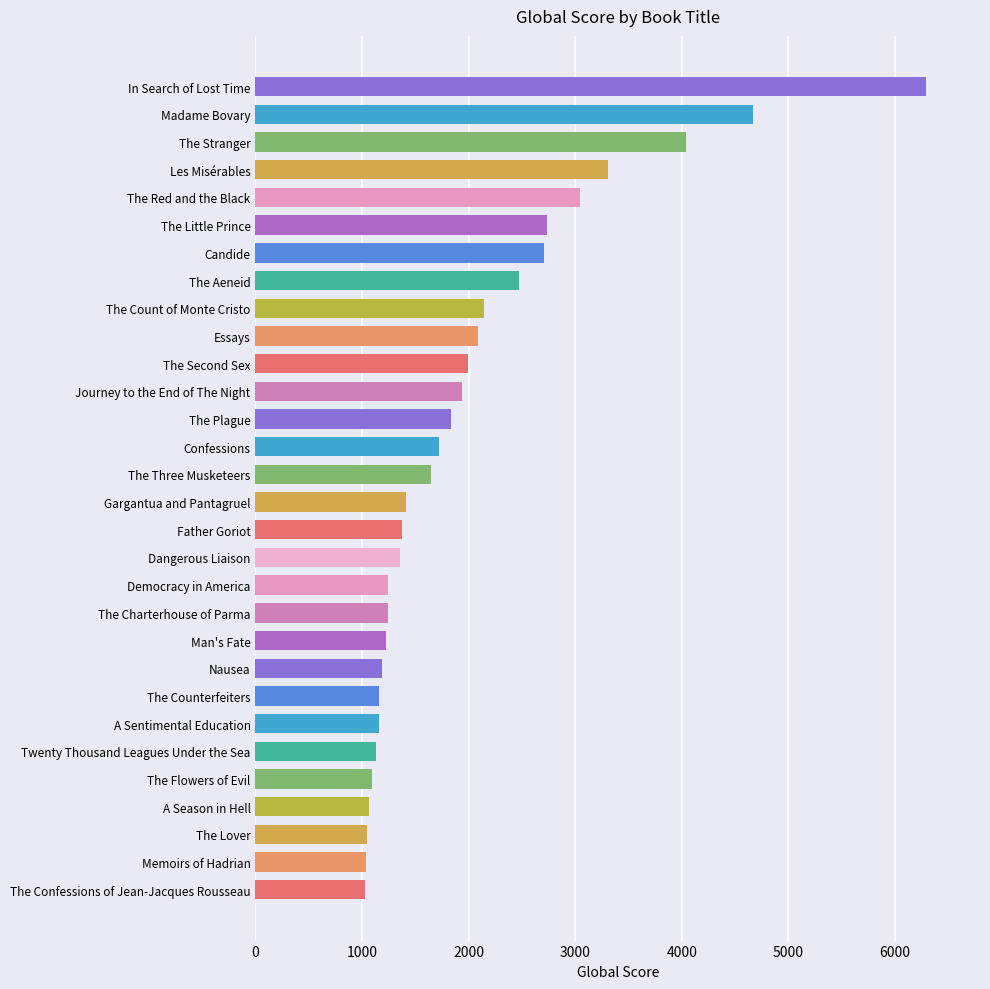

Is it true that the value at The Plague is 3190?

False